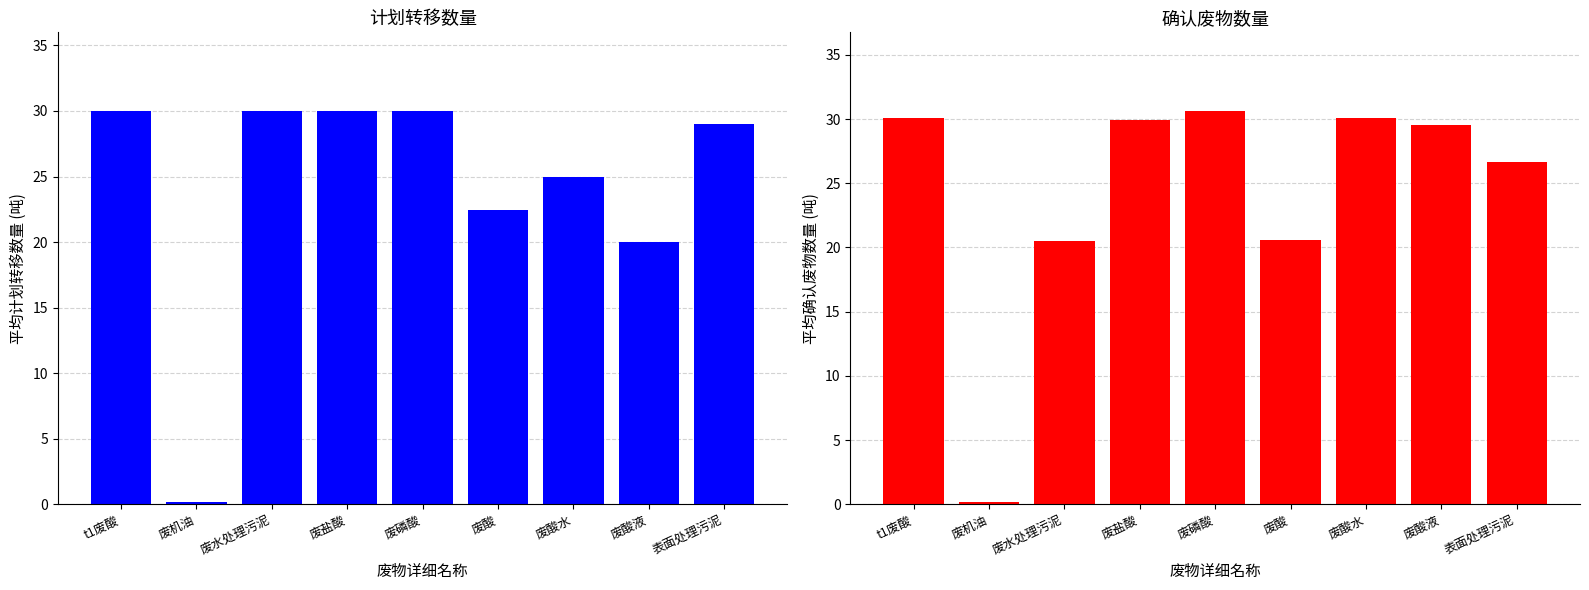

At which category is the sum across all series the highest?

废磷酸